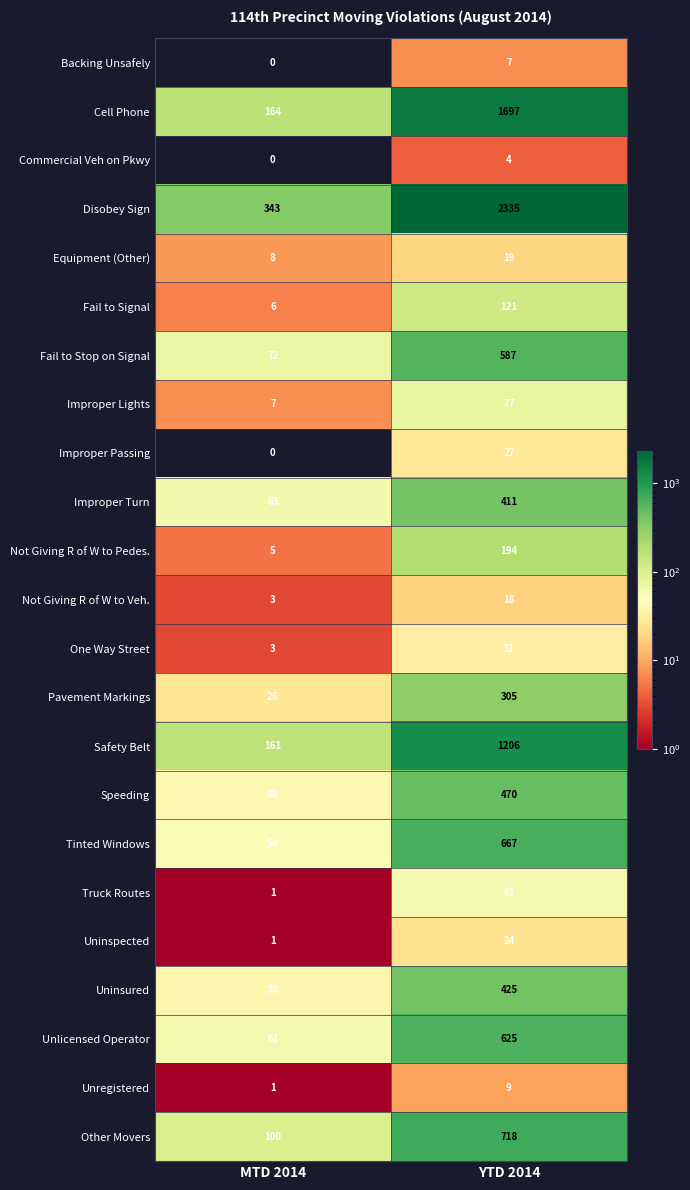

Which series has the largest total across all categories?

Disobey Sign